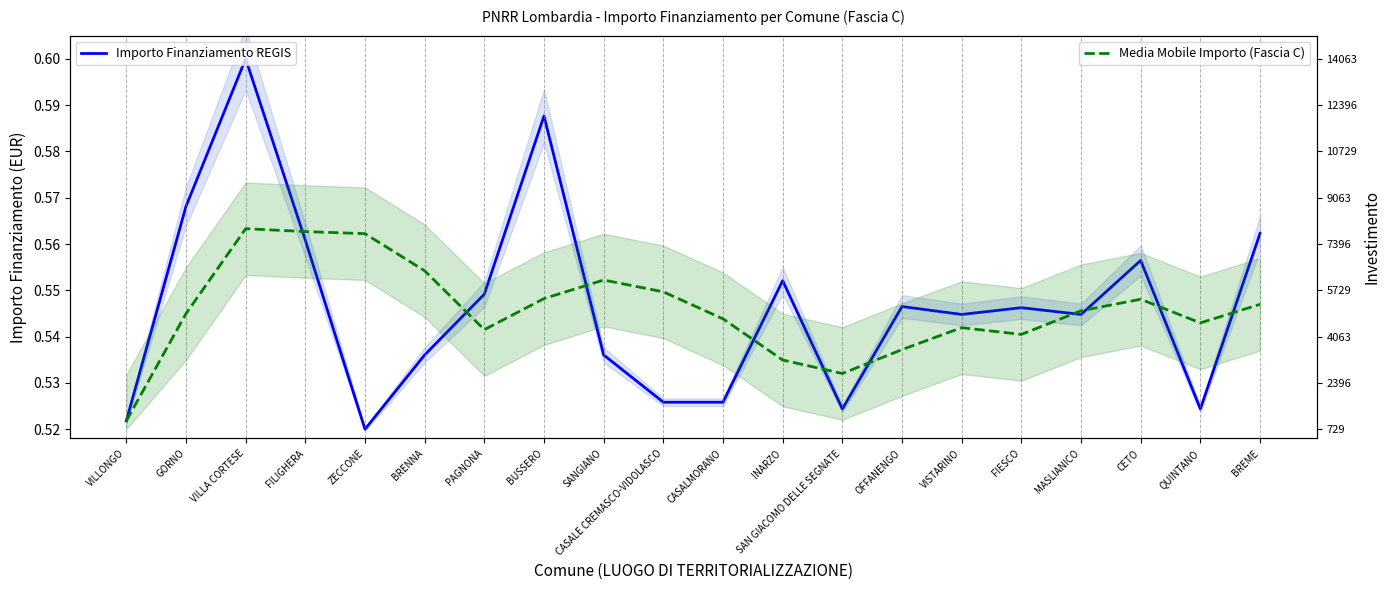

True or false: Importo Finanziamento REGIS and Media Mobile Importo (Fascia C) cross at least once.

True